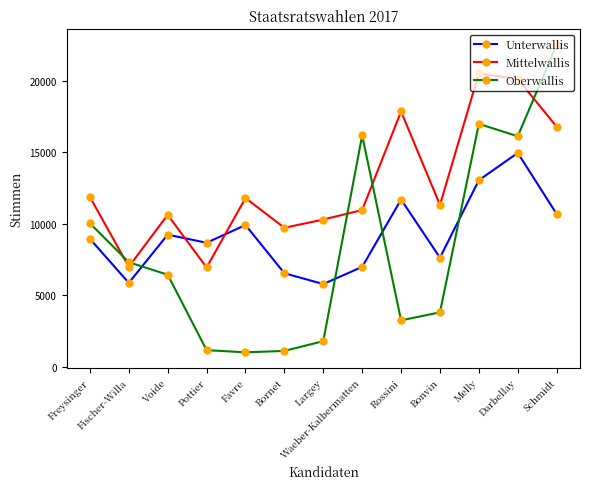

Between Fischer-Willa and Melly, which series saw the biggest shift?

Mittelwallis